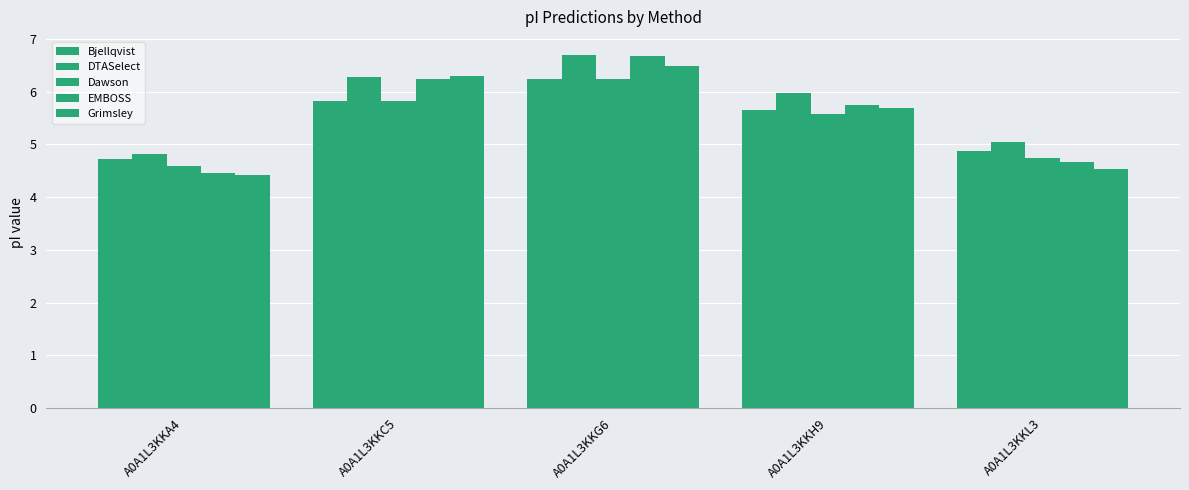

Rank the series at A0A1L3KKG6 from lowest to highest value.

Dawson, Bjellqvist, Grimsley, EMBOSS, DTASelect